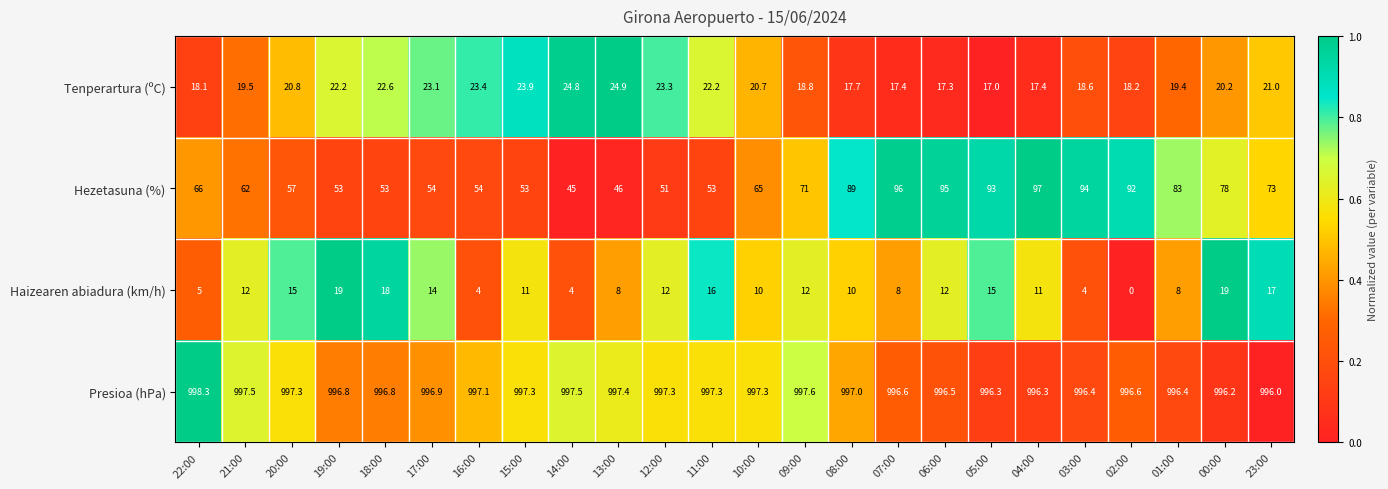

What is the total value across all series at 07:00?

1118.0